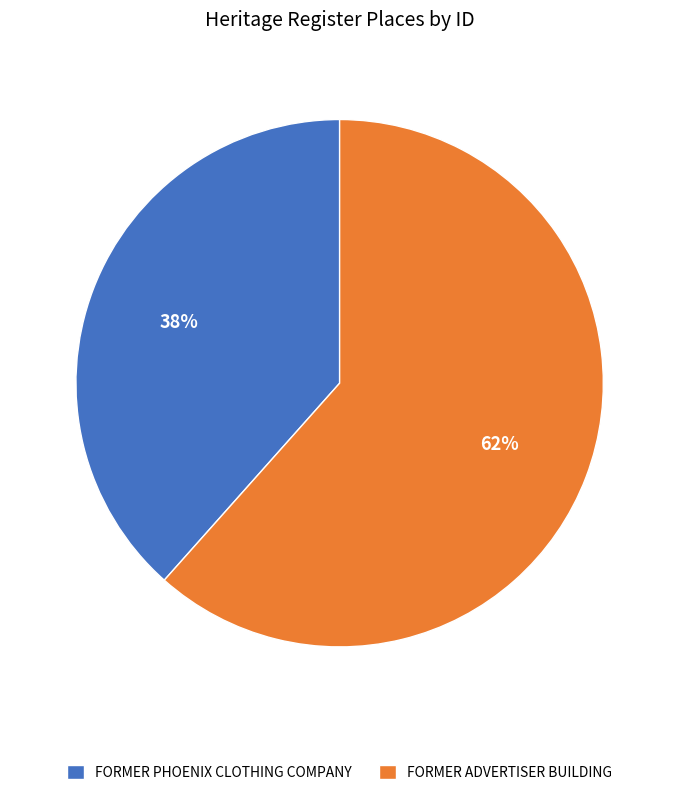

Does any single category account for the majority?

Yes